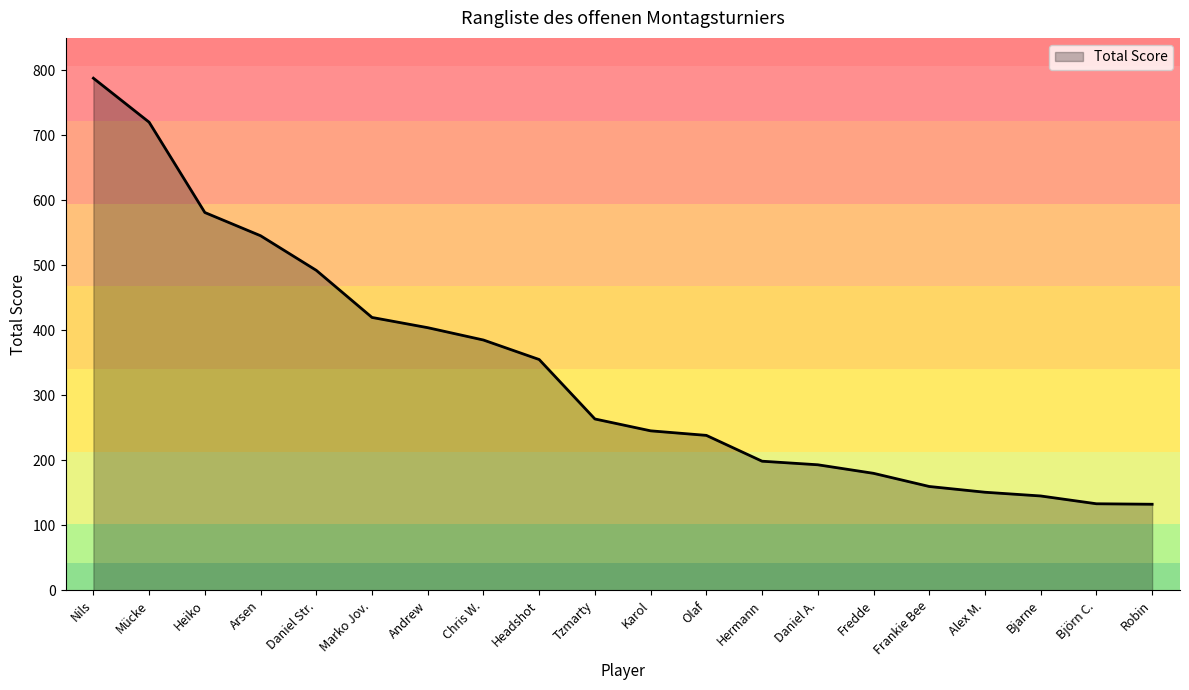

Read the value at Headshot.

355.0